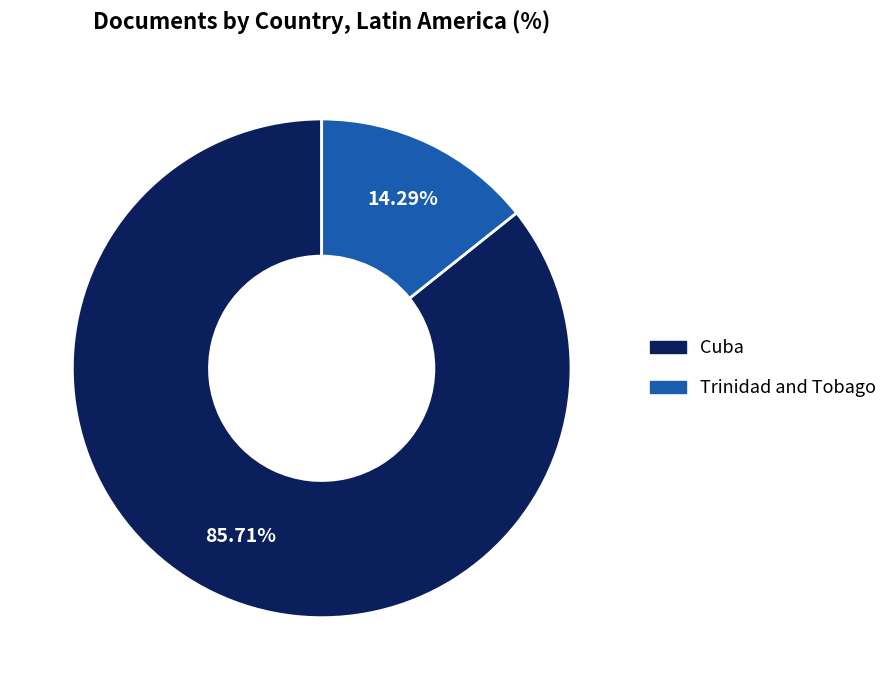

To the nearest percent, what percentage of the pie is Cuba?

86%